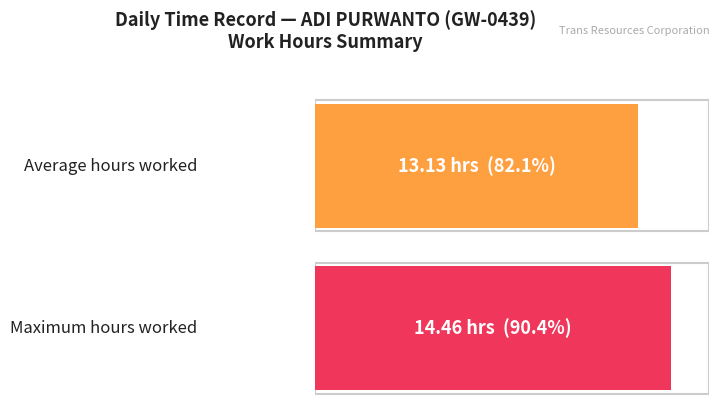

The chart shows a value of 3.2 at 11. True or false?

False